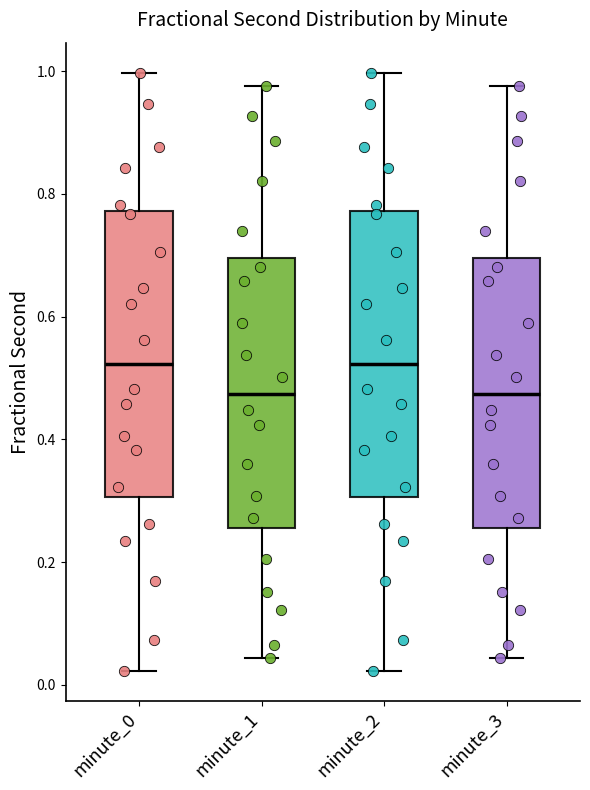

Reading left to right, transcribe this box plot: for each box, give where its median line is, the range the box spans, and where its two whiskers end, as read against the y-axis. The values are not printed on the chart, so give them approximately, as read against the axis.

minute_0: median 0.52, box 0.30 to 0.78, whiskers 0.02 to 1.00
minute_1: median 0.48, box 0.26 to 0.70, whiskers 0.04 to 0.98
minute_2: median 0.52, box 0.30 to 0.78, whiskers 0.02 to 1.00
minute_3: median 0.48, box 0.26 to 0.70, whiskers 0.04 to 0.98